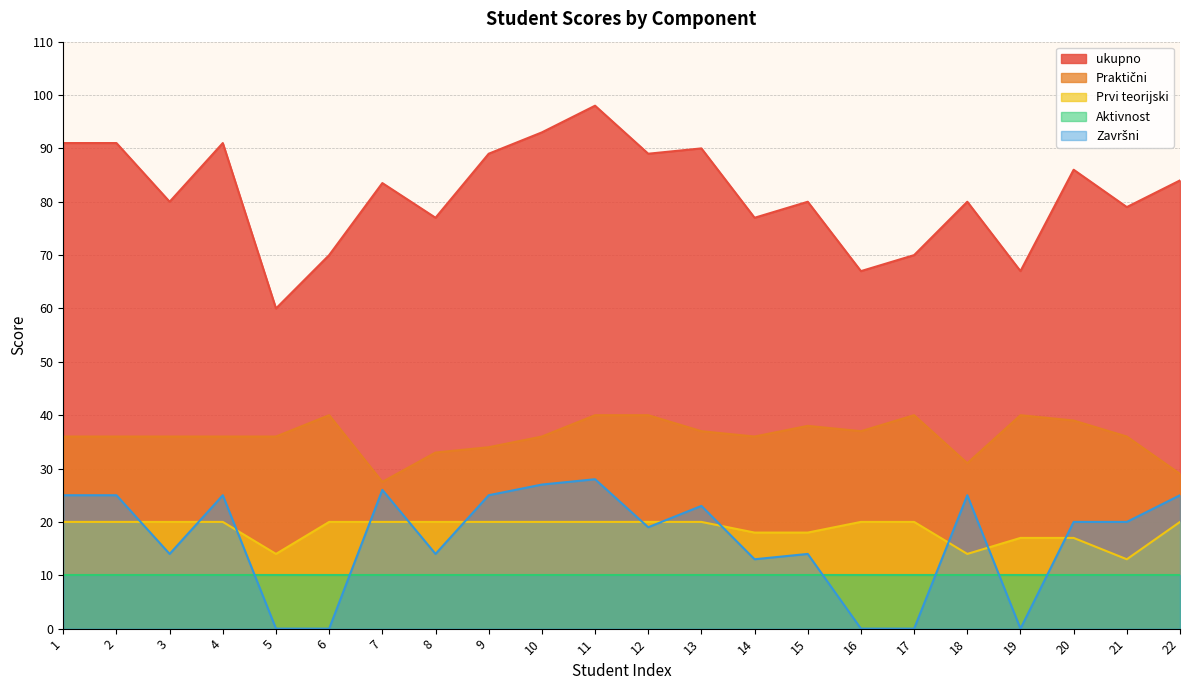

What is the average value of the Prvi teorijski series?

18.7